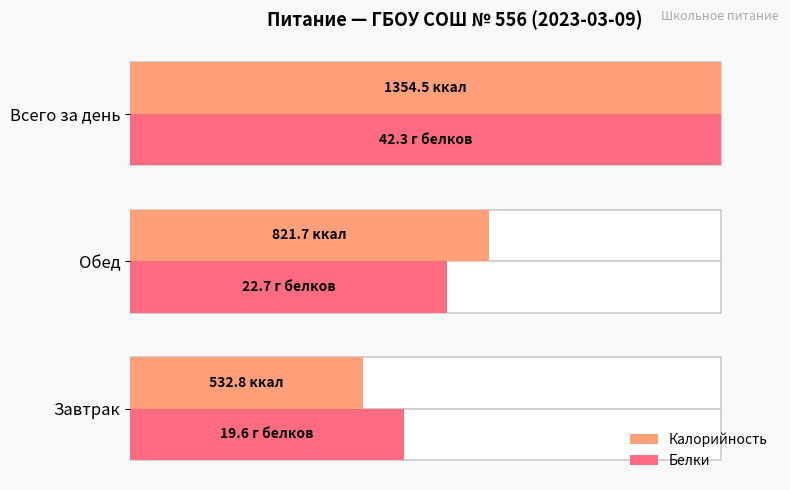

How many distinct data groups are displayed?

2